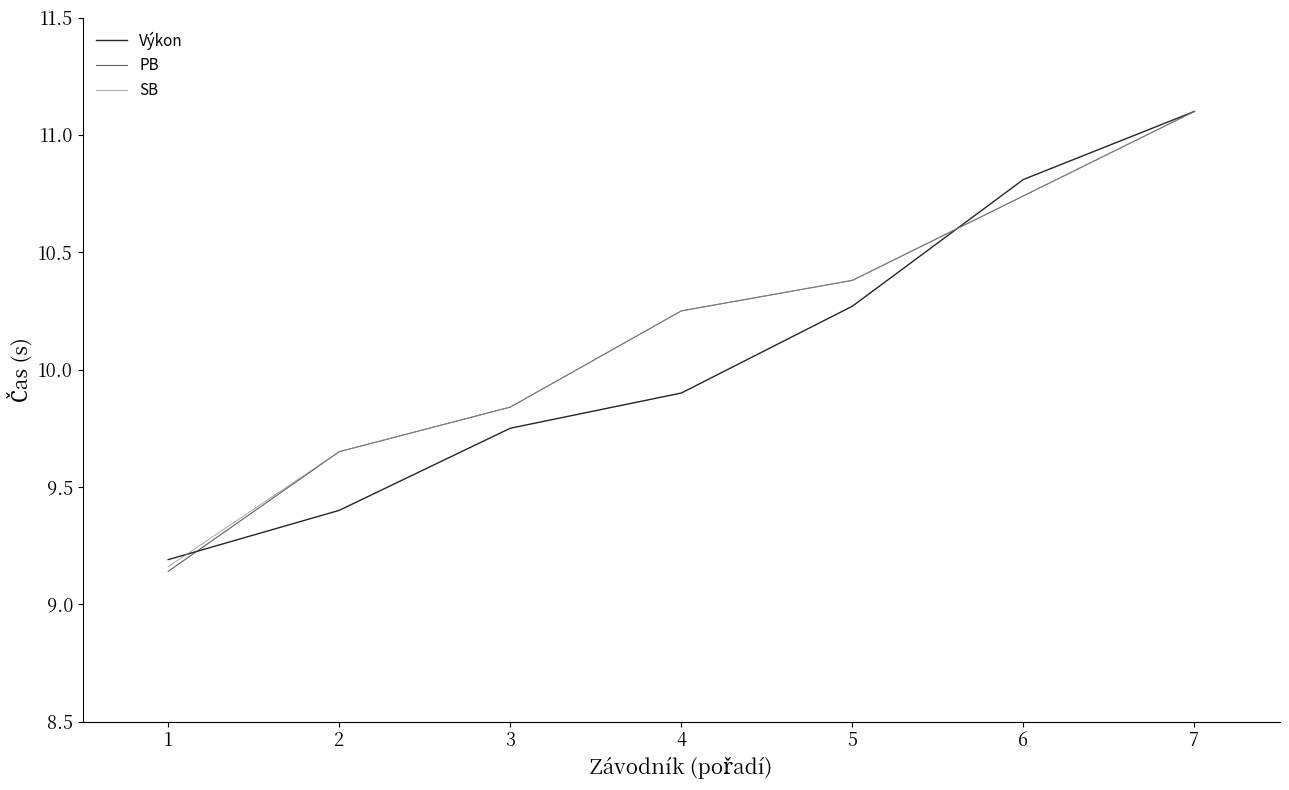

What is the sum of all Výkon values?

70.4